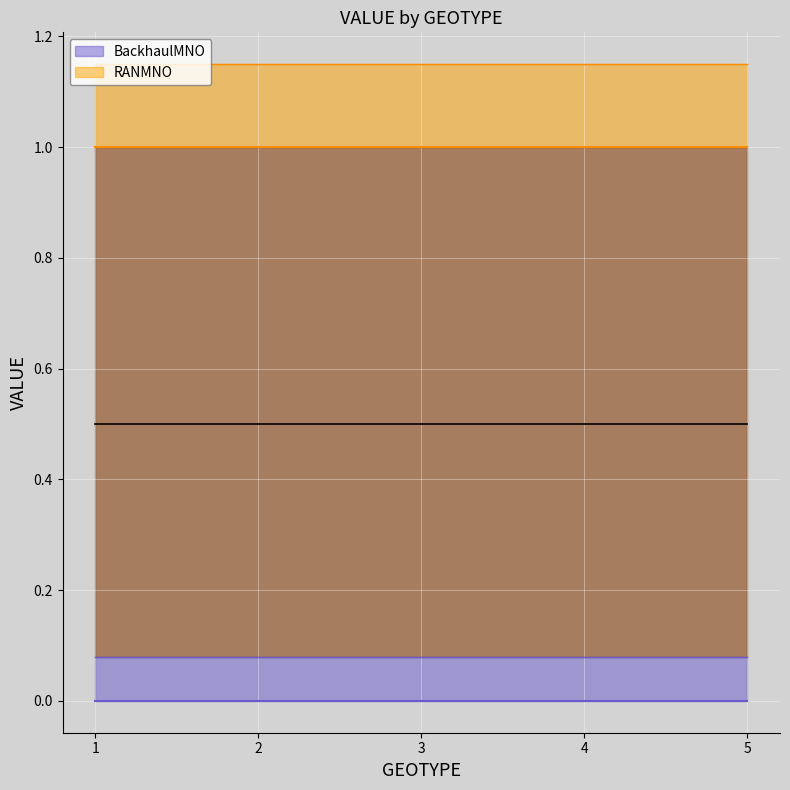

Which series has the largest total across all categories?

RANMNO